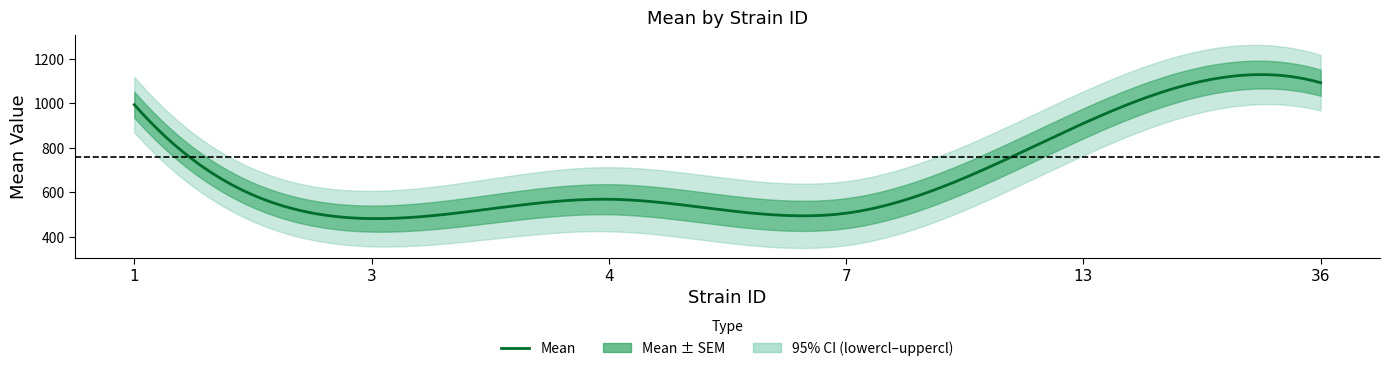

Which series has the largest total across all categories?

uppercl